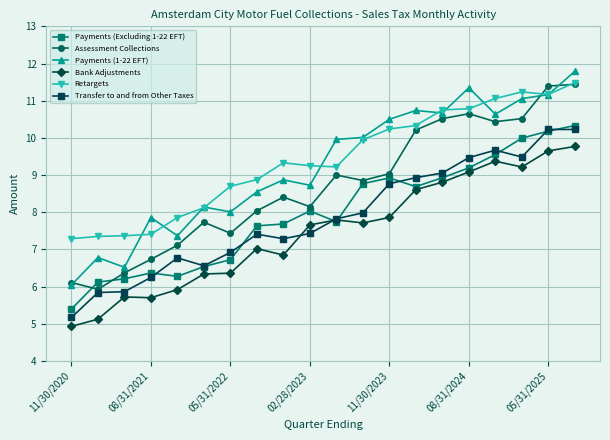

What is the greatest value displayed?

11.8